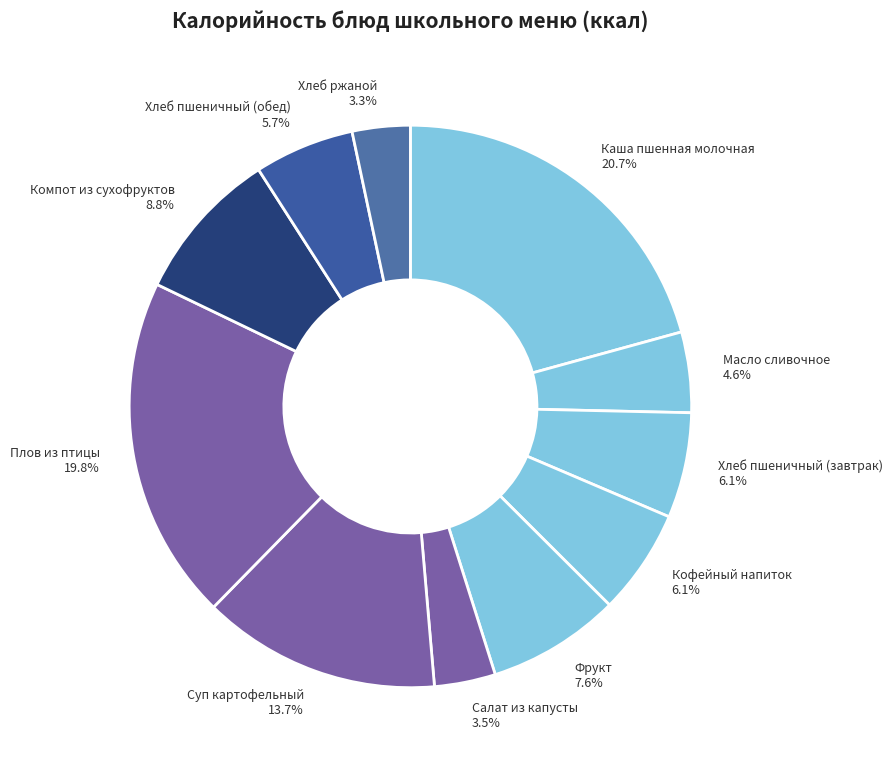

Is the sum of Салат из капусты and Суп картофельный greater than half?

No